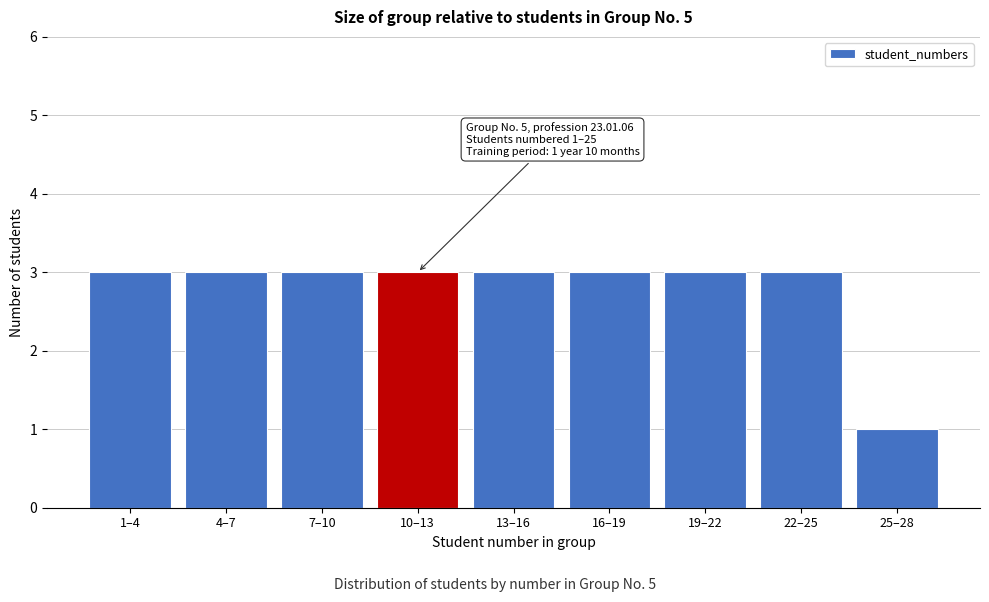

Reading left to right, transcribe all the data shown in this chart.

1–4=3	4–7=3	7–10=3	10–13=3	13–16=3	16–19=3	19–22=3	22–25=3	25–28=1